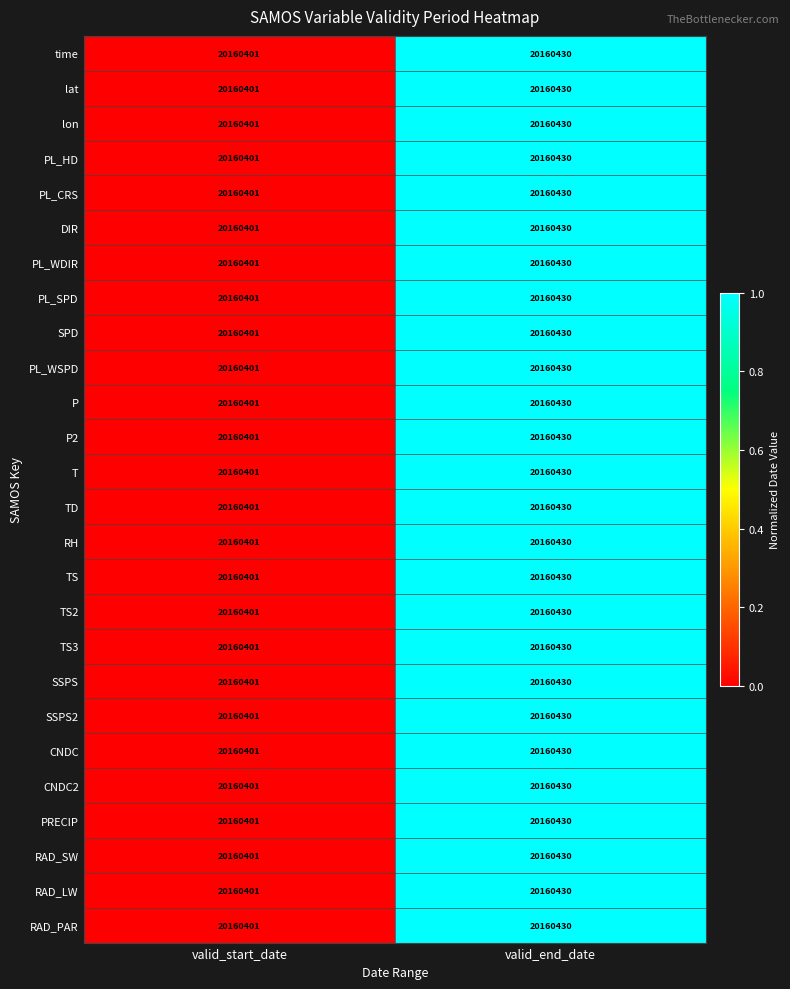

What is the approximate value of RH at valid_start_date, to the nearest 10?

20160400